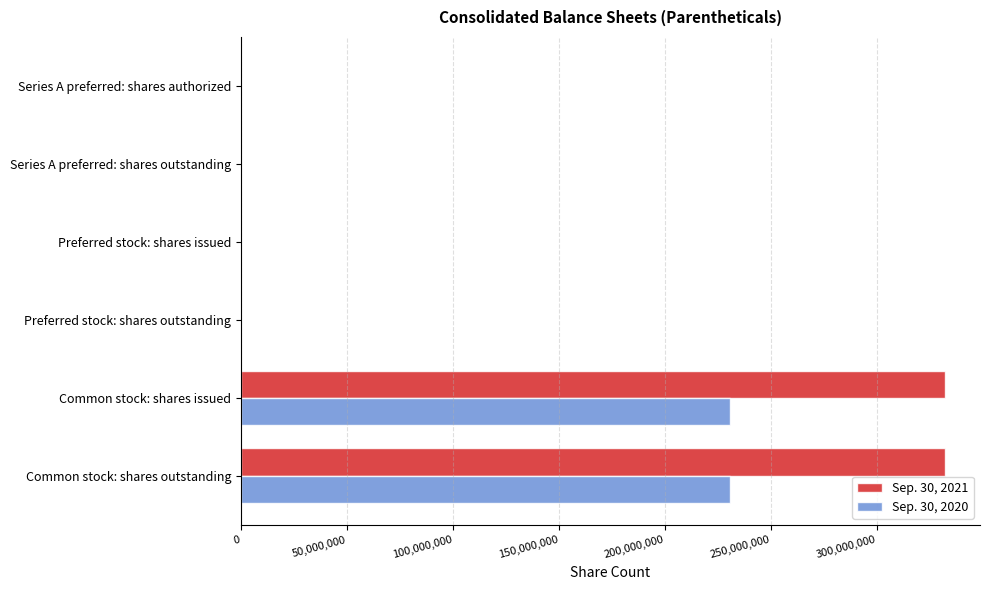

Which series has the largest total across all categories?

Sep. 30, 2021